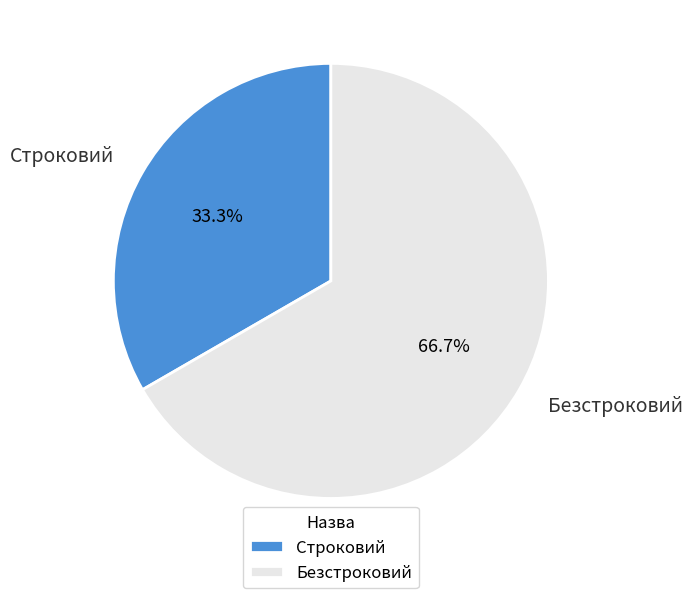

Combined, do Безстроковий and Строковий account for over 50%?

Yes